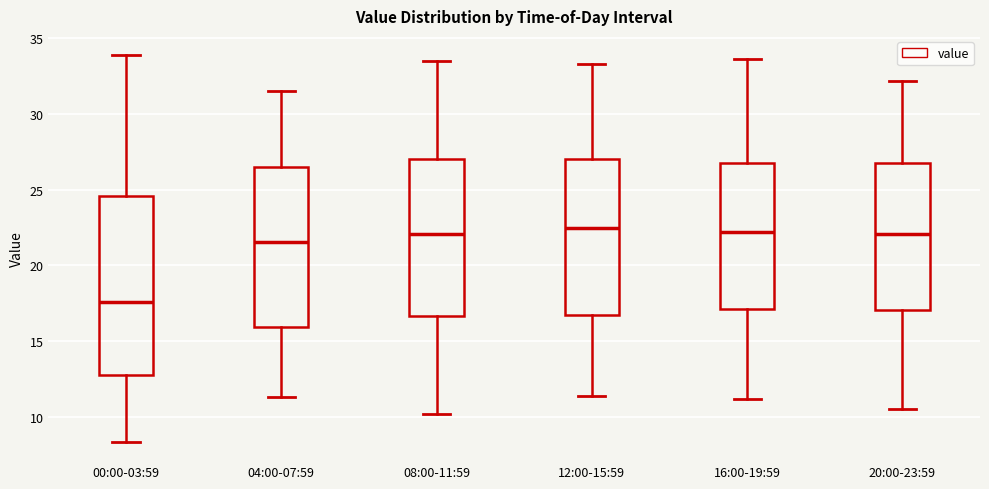

Reading left to right, read every box against the y-axis: the position of its median line, the range the box covers, and the ends of its whiskers. The values are not printed on the chart, so give them approximately, as read against the axis.

00:00-03:59: median 17.5, box 13.0 to 24.5, whiskers 8.5 to 34.0
04:00-07:59: median 21.5, box 16.0 to 26.5, whiskers 11.5 to 31.5
08:00-11:59: median 22.0, box 16.5 to 27.0, whiskers 10.0 to 33.5
12:00-15:59: median 22.5, box 16.5 to 27.0, whiskers 11.5 to 33.5
16:00-19:59: median 22.0, box 17.0 to 27.0, whiskers 11.0 to 33.5
20:00-23:59: median 22.0, box 17.0 to 27.0, whiskers 10.5 to 32.0